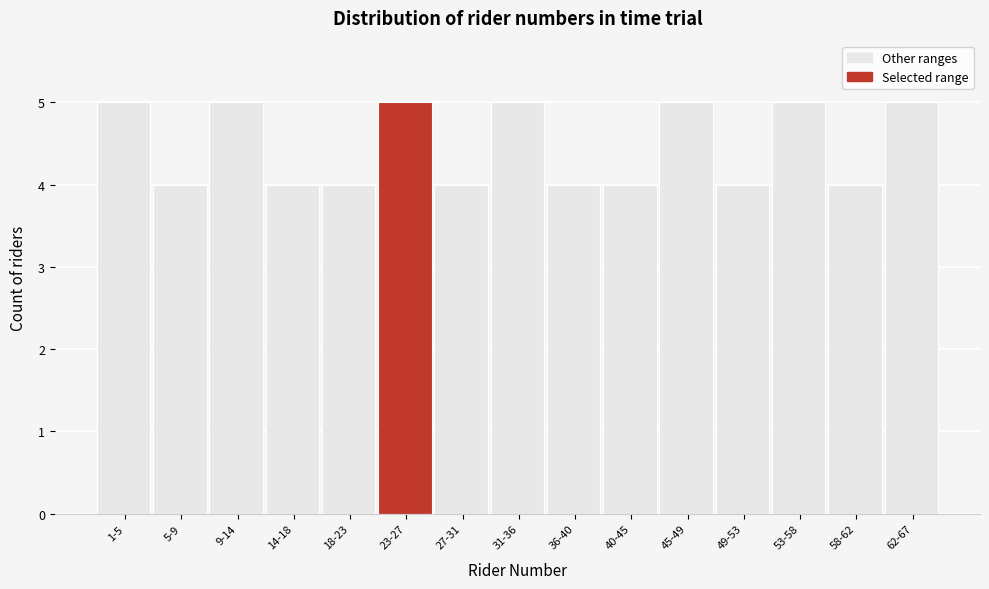

Reading right to left, transcribe all the data shown in this chart.

5	4	5	4	5	4	4	5	4	5	4	4	5	4	5